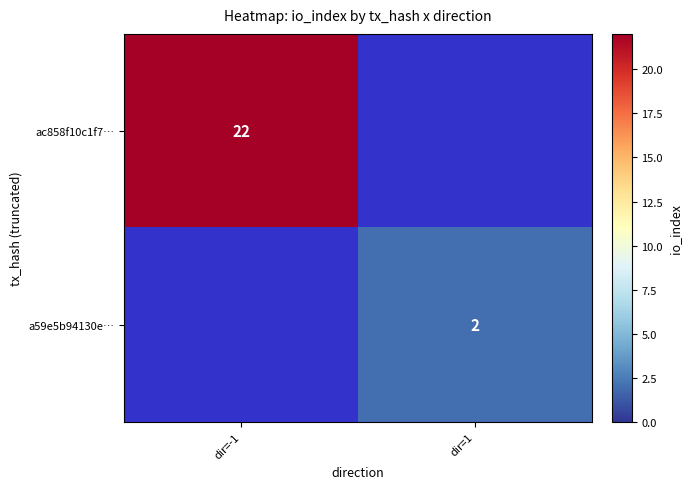

Is the value of a59e5b94130e… at dir=1 greater than the value of ac858f10c1f7… at dir=-1?

No